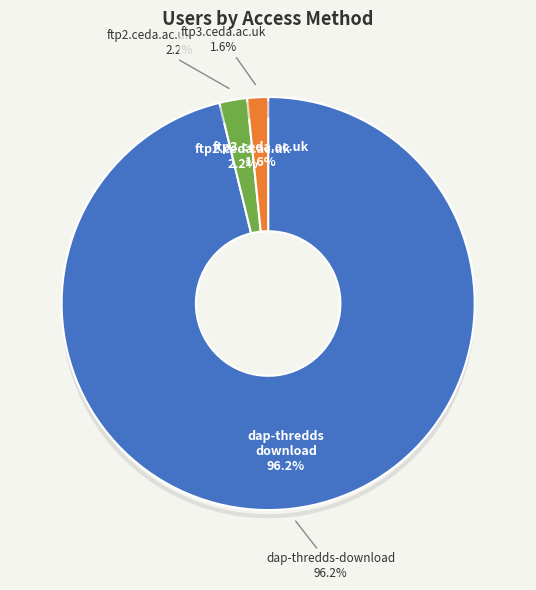

To the nearest percent, what percentage of the pie is dap-thredds-download?

96%